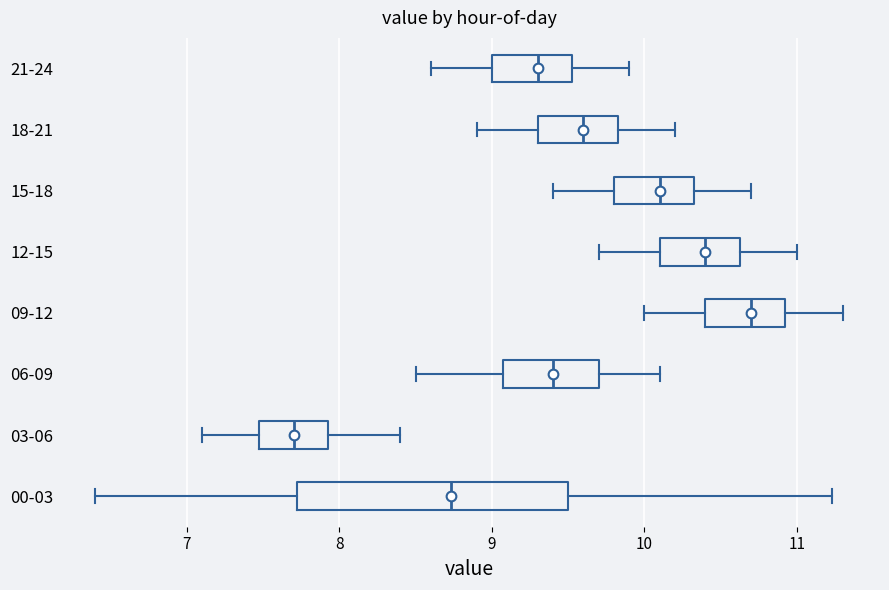

Where is the left edge of the box for 18-21 on the x-axis? The values are not printed on the chart, so give them approximately, as read against the axis.

9.3